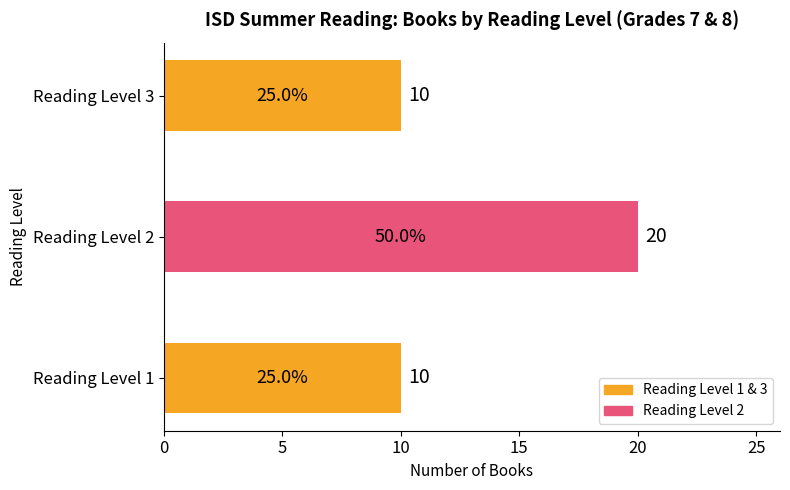

Which label corresponds to the largest value in the chart?

Reading Level 2